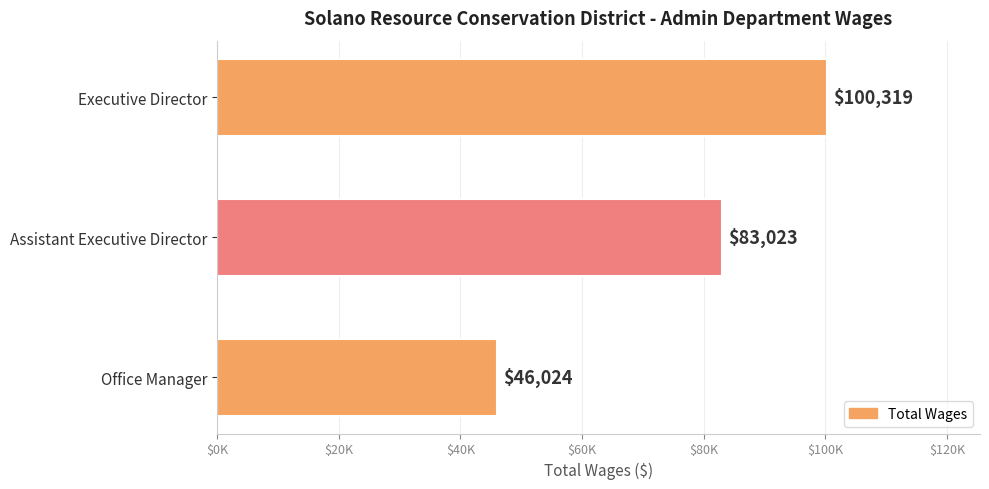

Are the bars horizontal?

Yes